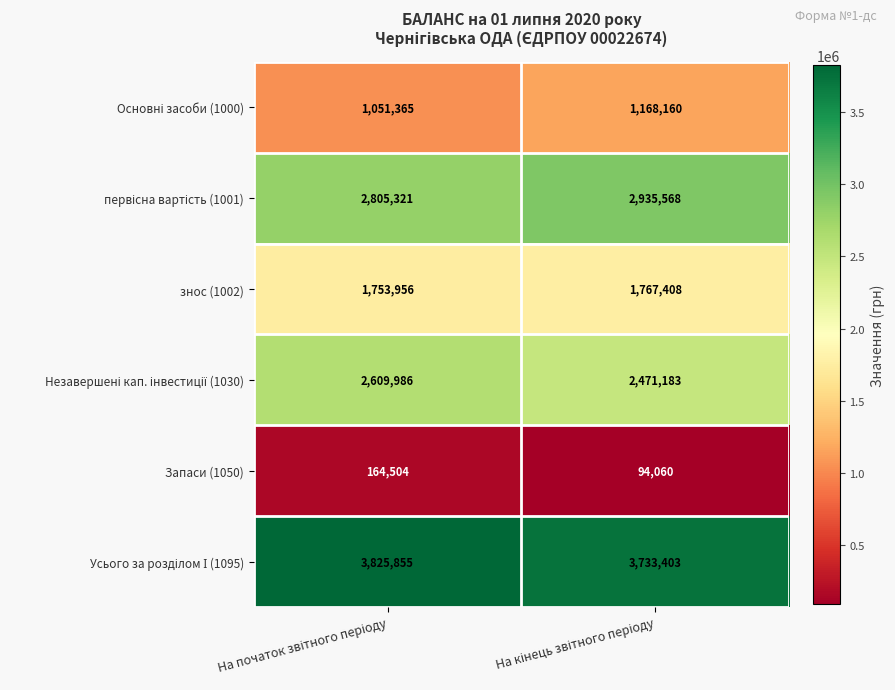

What is the maximum value shown in the chart?

3825855